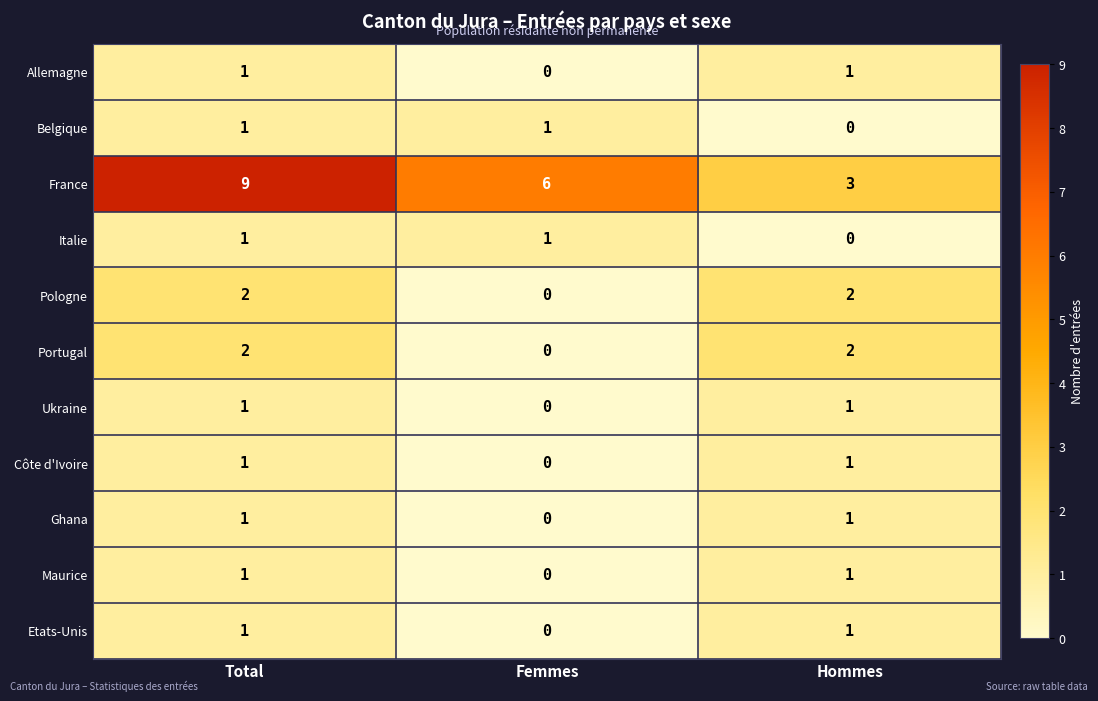

The Italie series shows 1 at Femmes. True or false?

True